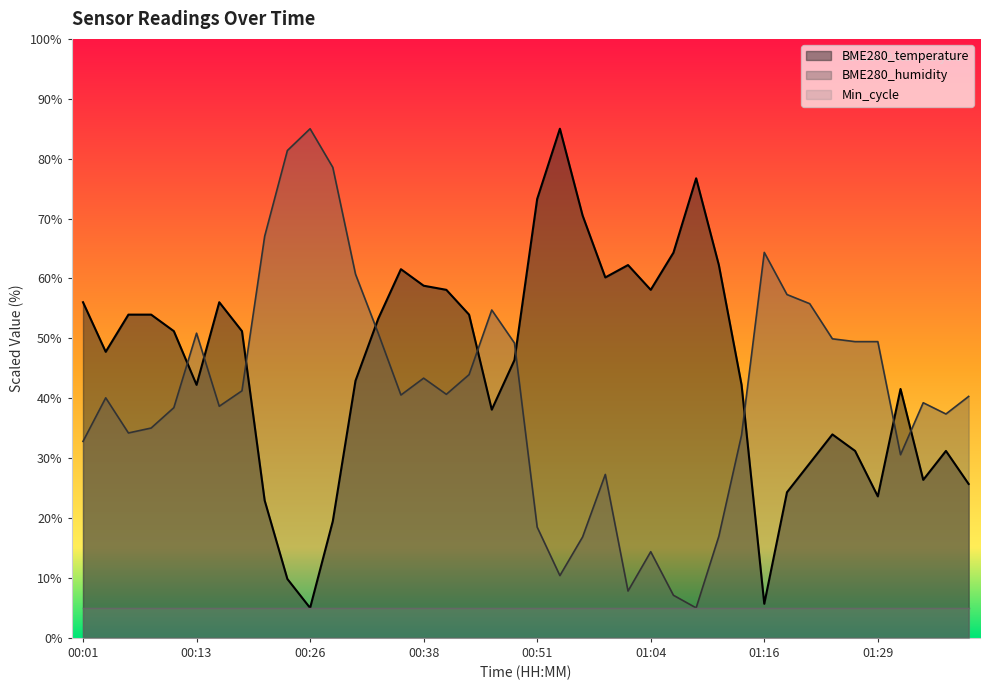

Which series changed the most between 01:06 and 01:36?

BME280_temperature